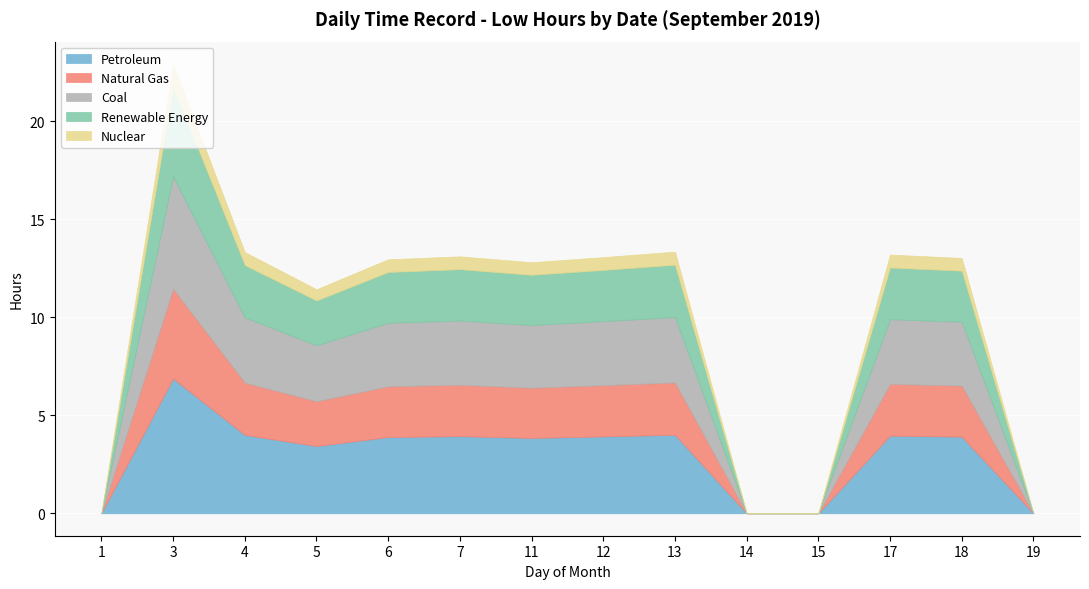

How many interior local peaks (higher than both neighbors) does the data have?

4